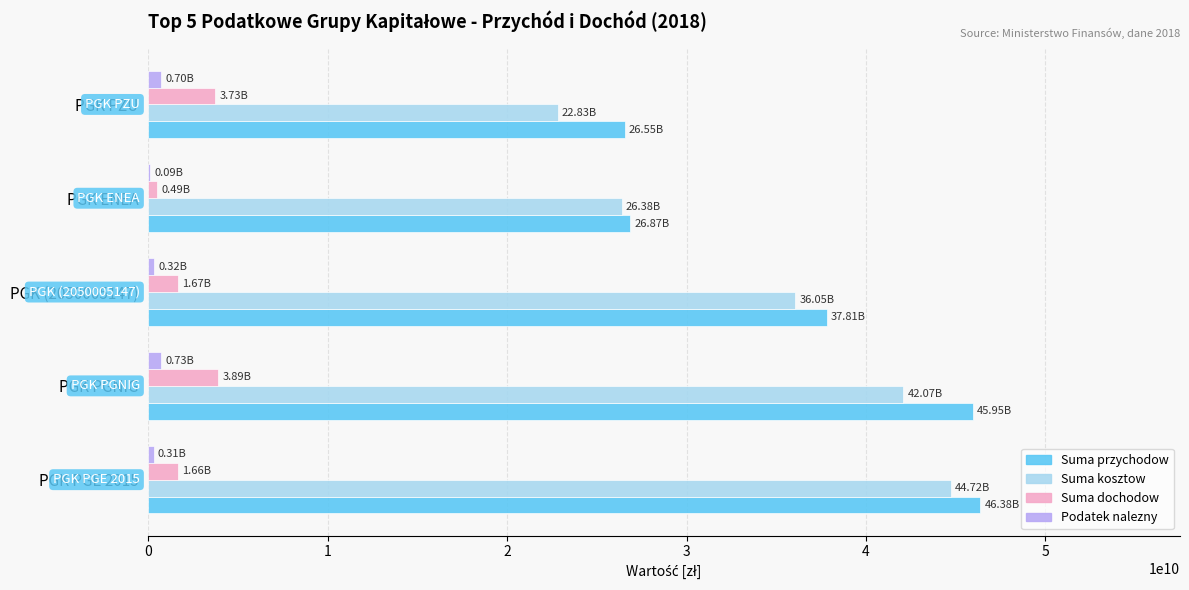

What is the sum of all Suma kosztow values?

172048730625.0